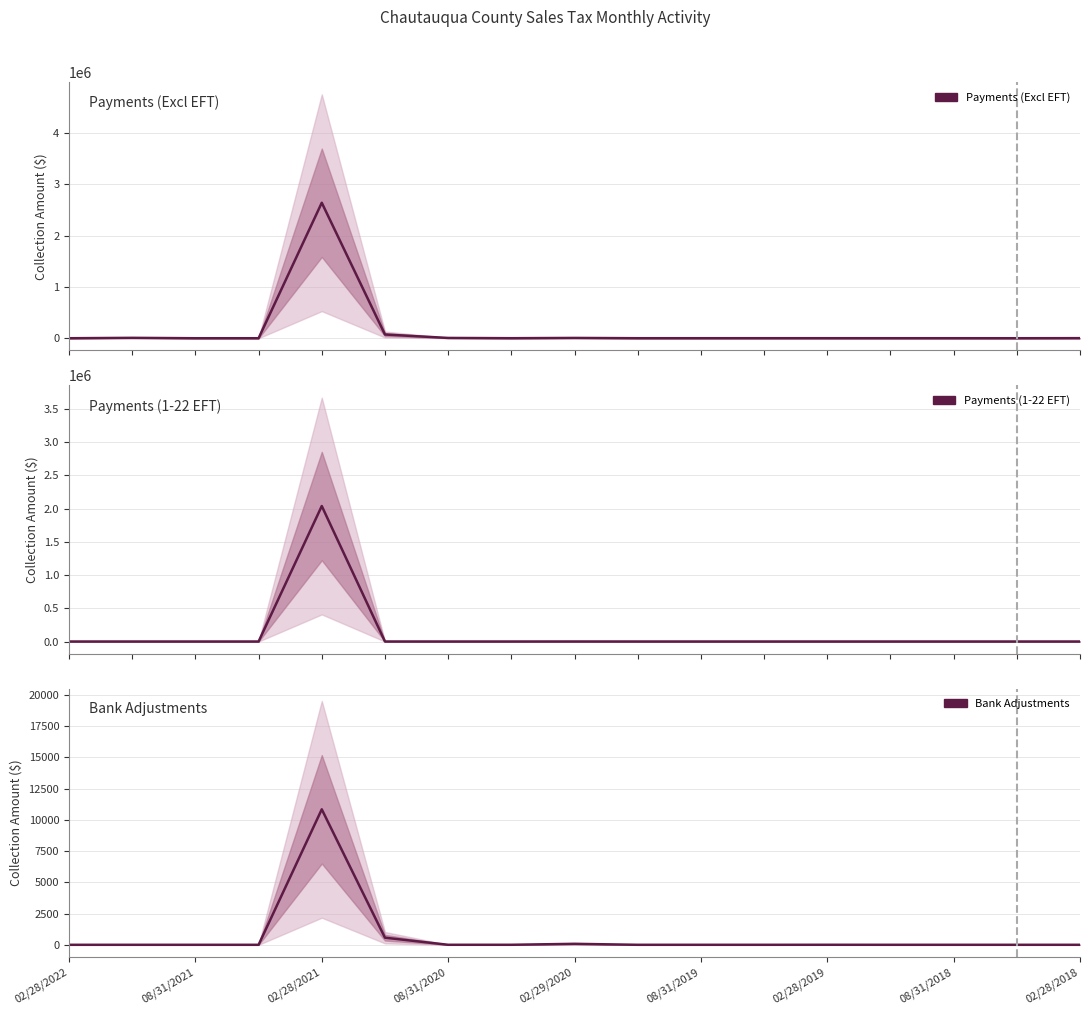

True or false: Payments (1-22 EFT) and Payments (Excl EFT) intersect in this chart.

False